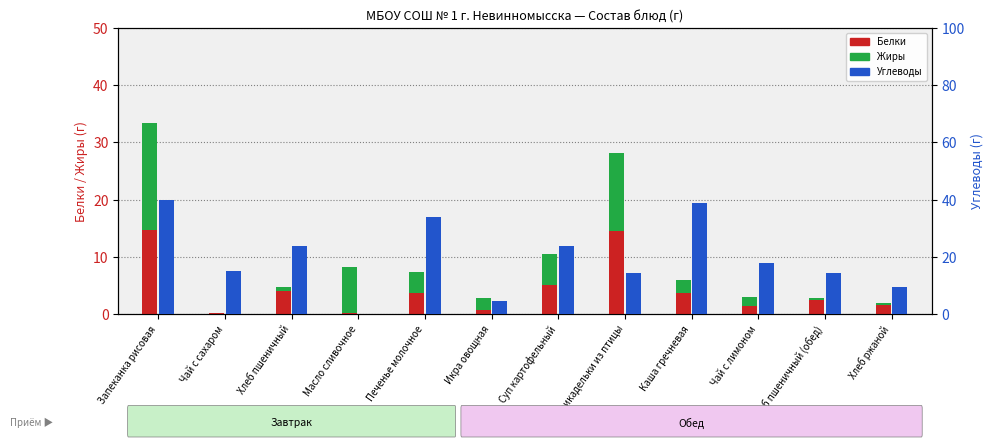

At which label does Углеводы reach its minimum?

Масло сливочное